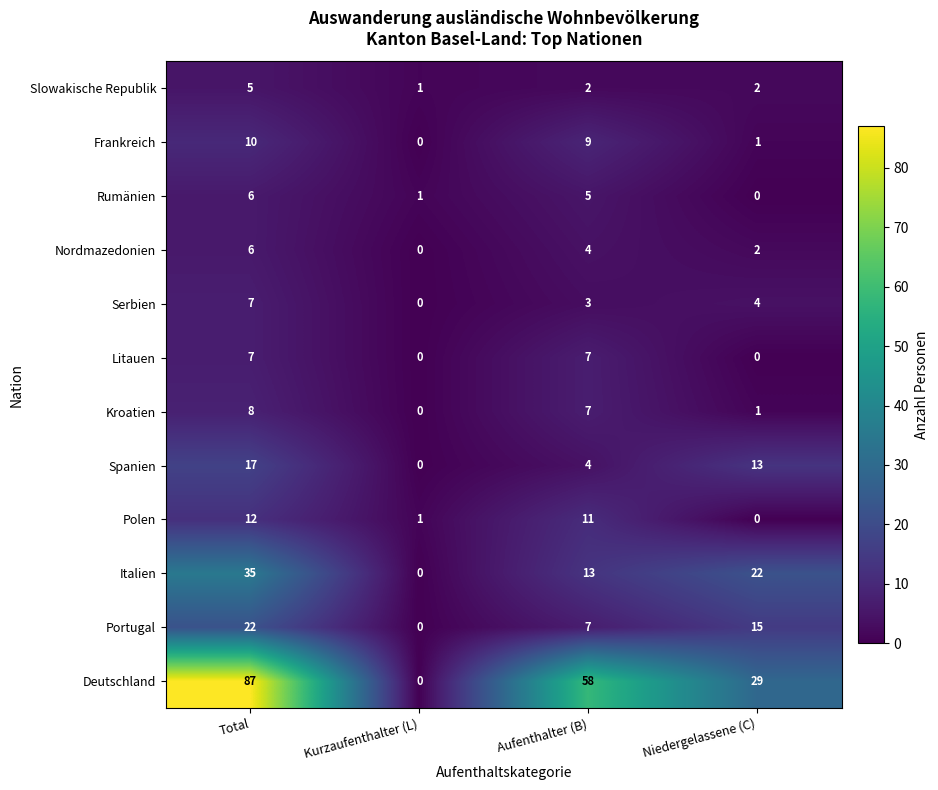

At which label does Italien reach its minimum?

Kurzaufenthalter (L)